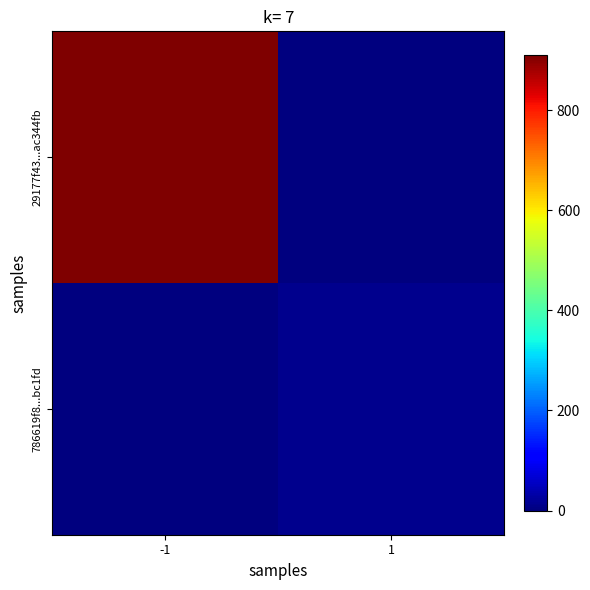

Between -1 and 1, which is larger?

-1